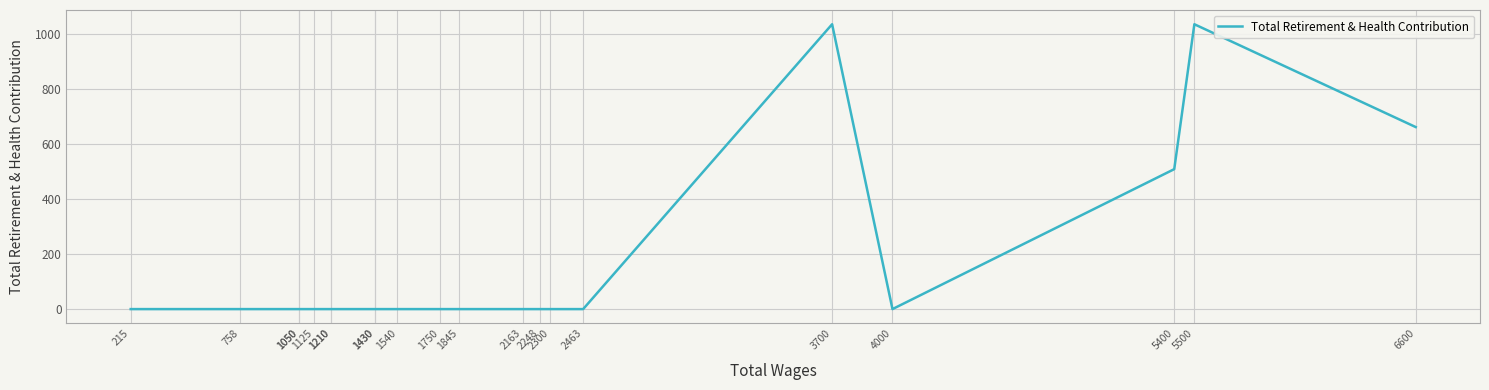

List the labels in order of value, largest first.

5500, 3700, 6600, 5400, 4000, 2463, 2300, 2248, 2163, 1845, 1750, 1540, 1430, 1430, 1210, 1210, 1125, 1050, 1050, 758, 215